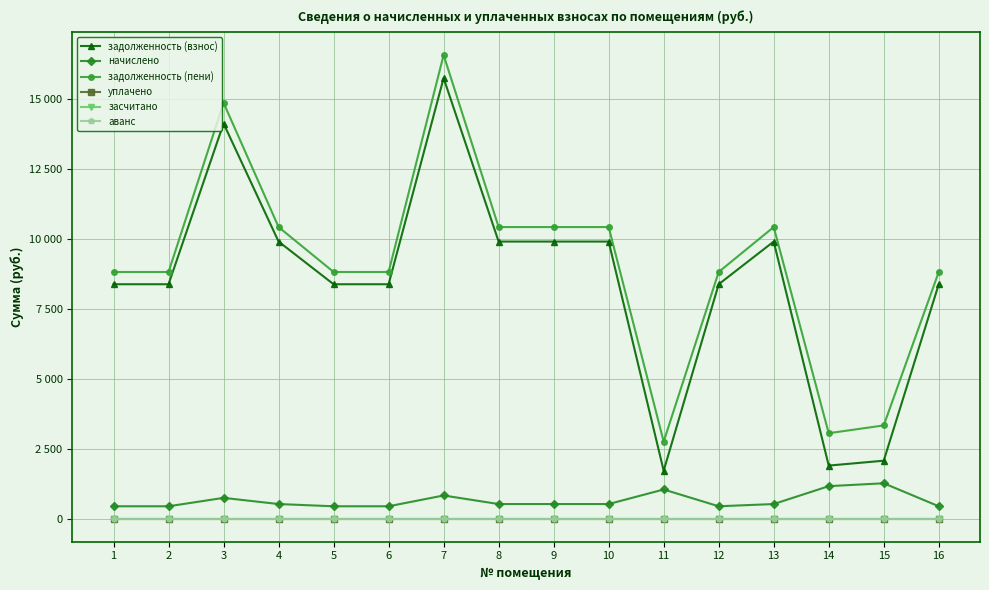

Which series changed the most between 5 and 11?

задолженность (взнос)